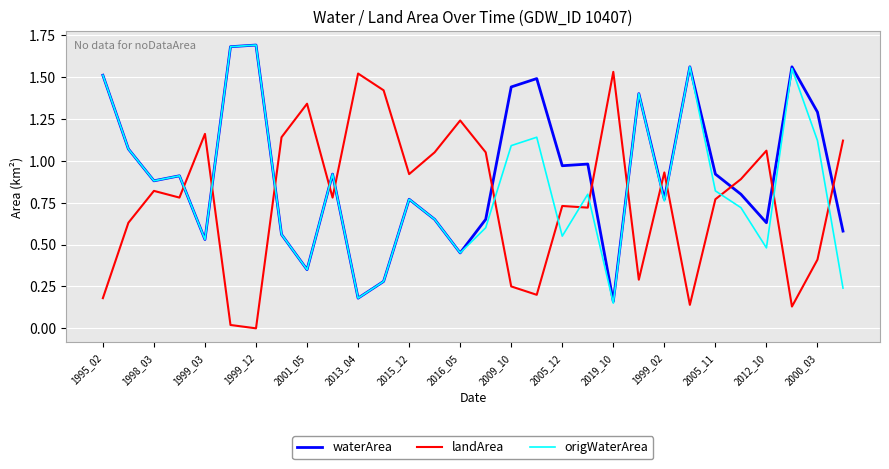

List the series in order of their overall mean, highest first.

waterArea, origWaterArea, landArea